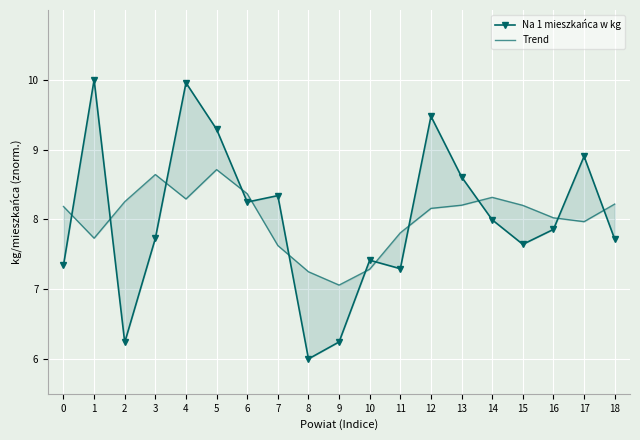

Which series has the largest total across all categories?

Na 1 mieszkańca w kg